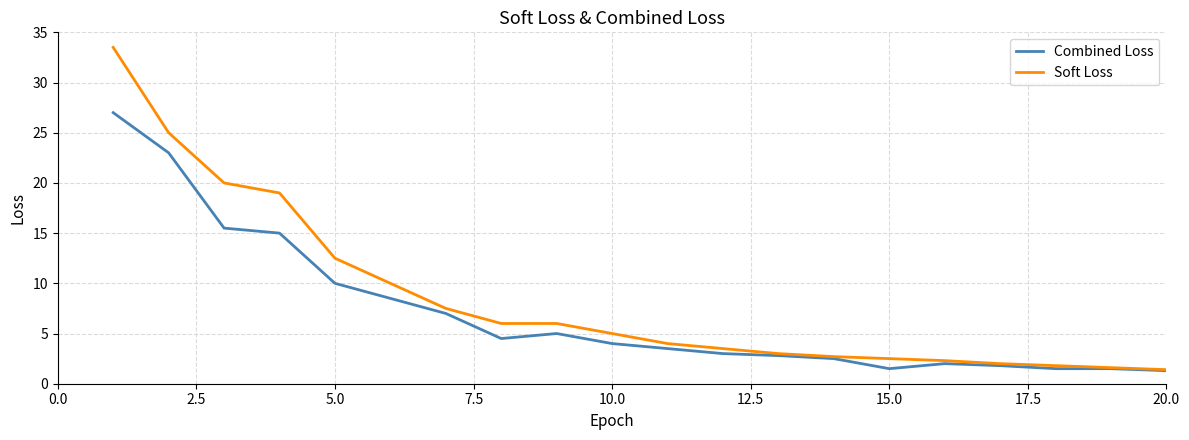

What is the smallest value displayed?

1.3